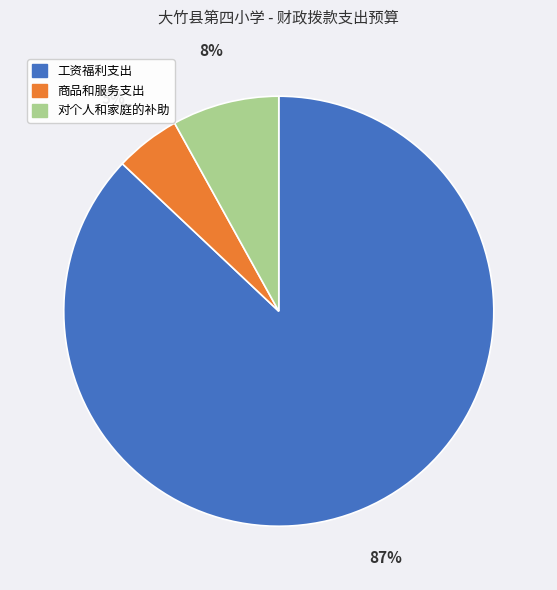

True or false: 工资福利支出 accounts for 78% of the total.

False